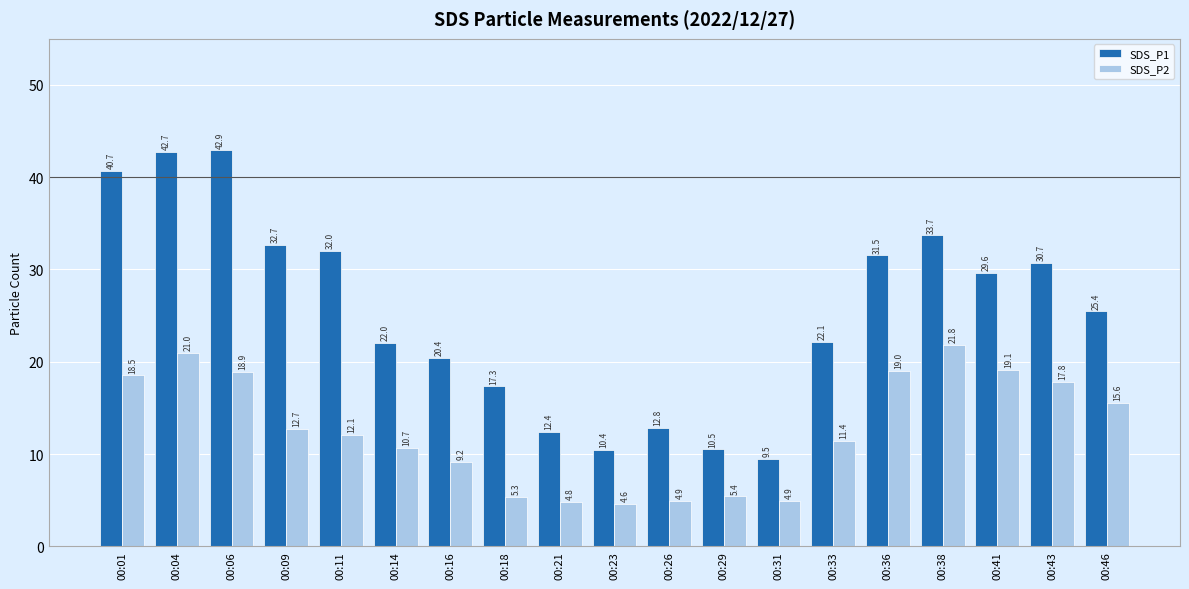

What is the greatest value displayed?

42.9